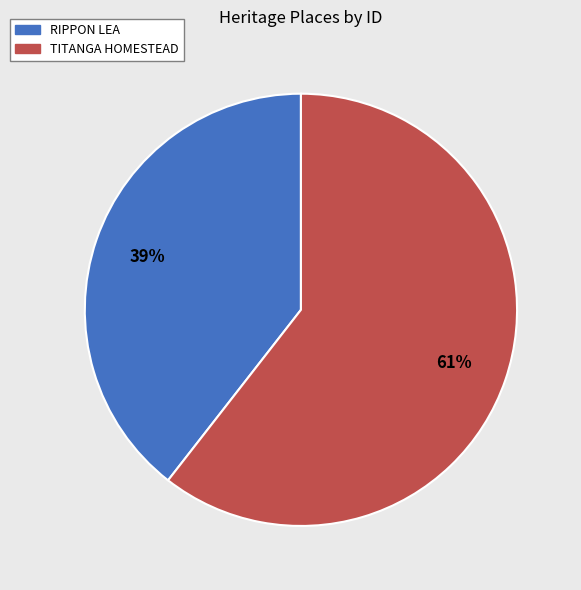

What is the largest slice in the pie chart?

TITANGA HOMESTEAD